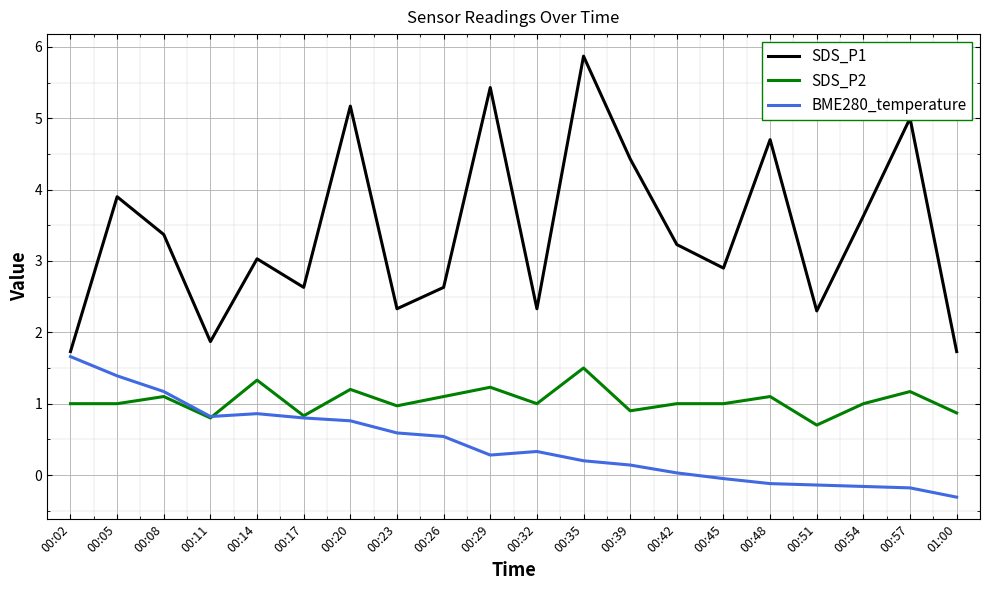

What is the minimum value shown in the chart?

-0.3